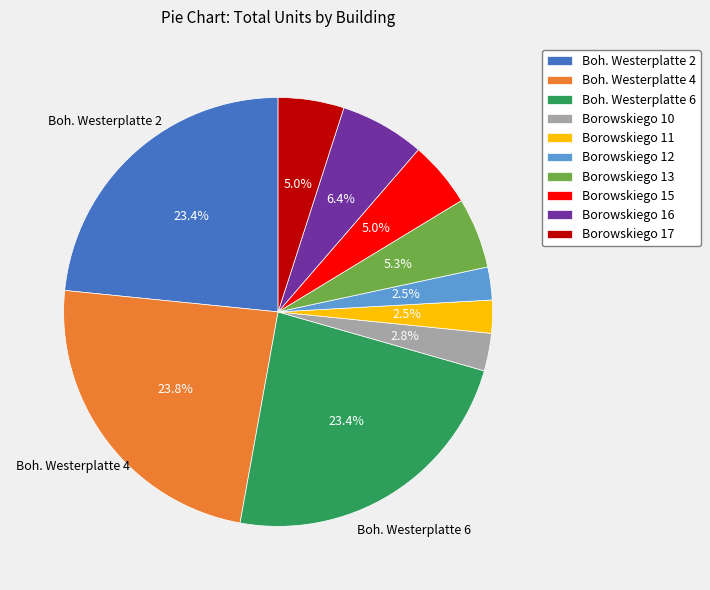

To the nearest percent, what is the average slice percentage?

10%